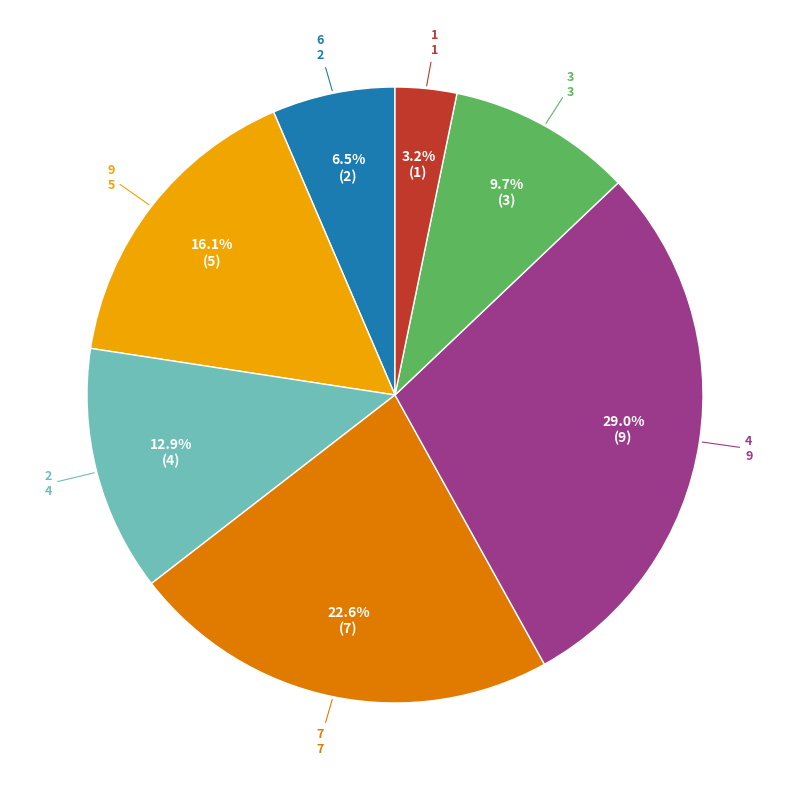

Does any single category account for the majority?

No